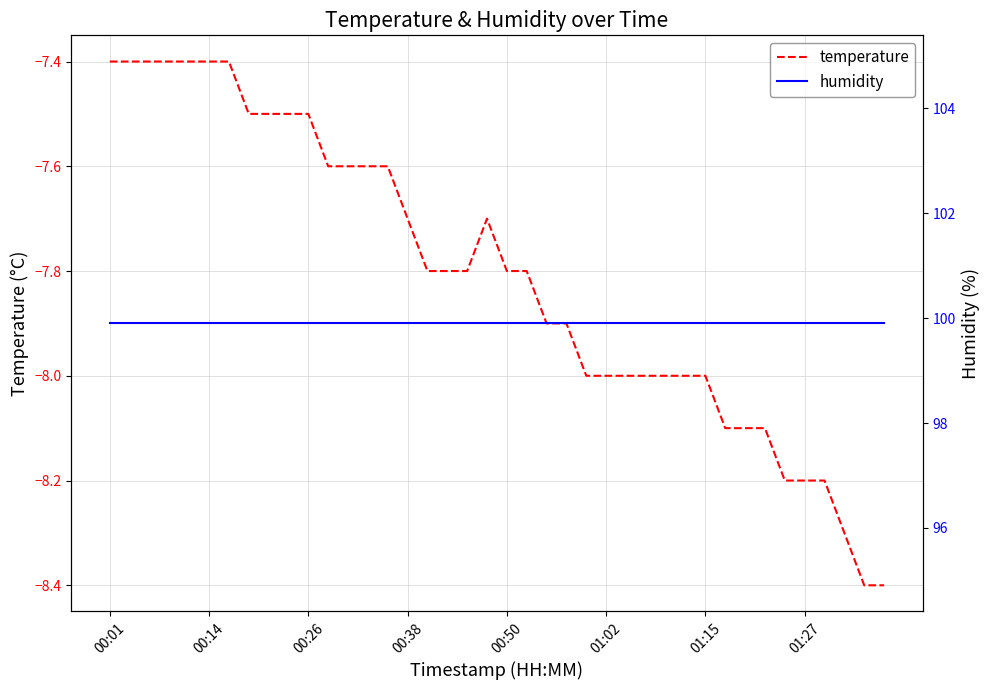

Is this an area chart (filled region under the line)?

No